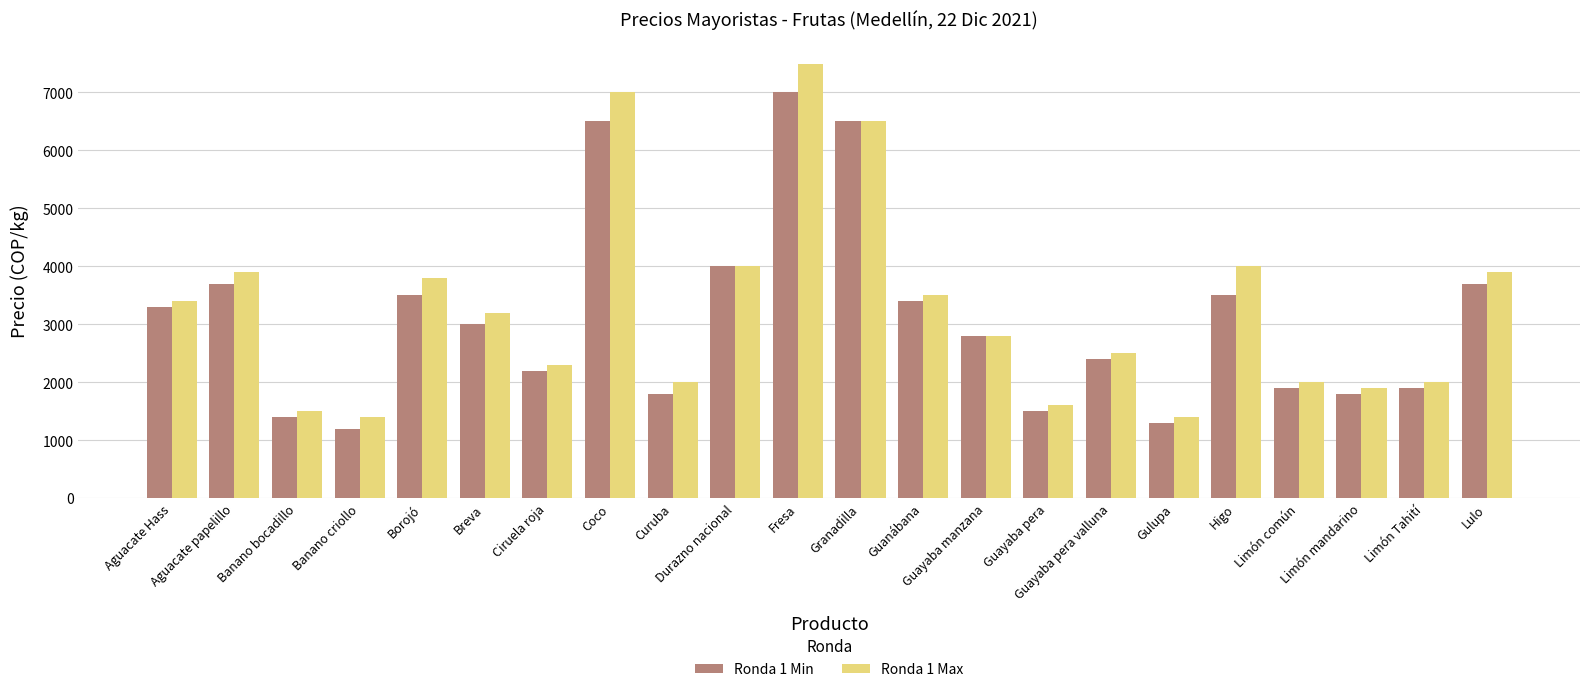

What is the sum of the Ronda 1 Min values at Breva and Ciruela roja?

5200